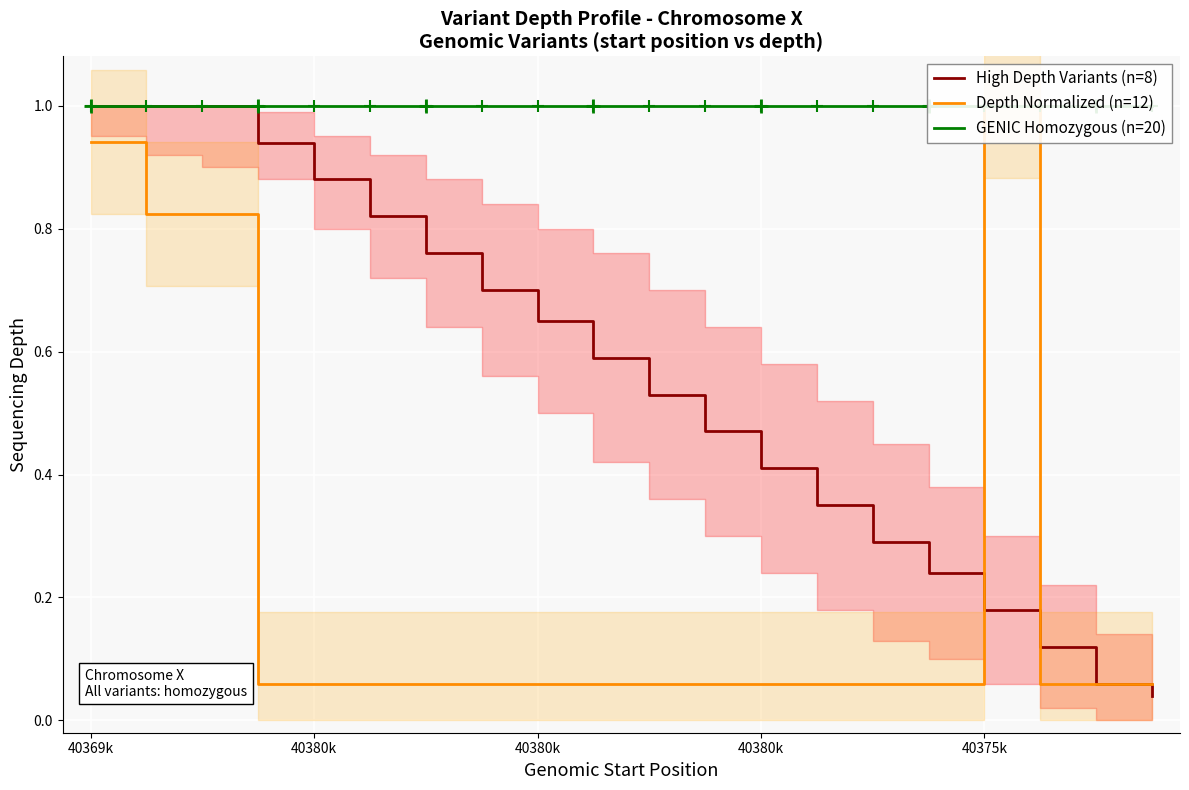

Does the chart display data point markers on the line(s)?

No